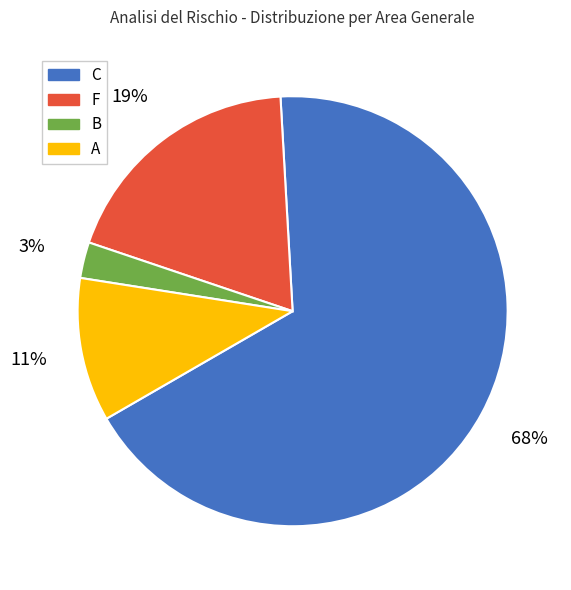

To the nearest percent, what is the average slice percentage?

25%